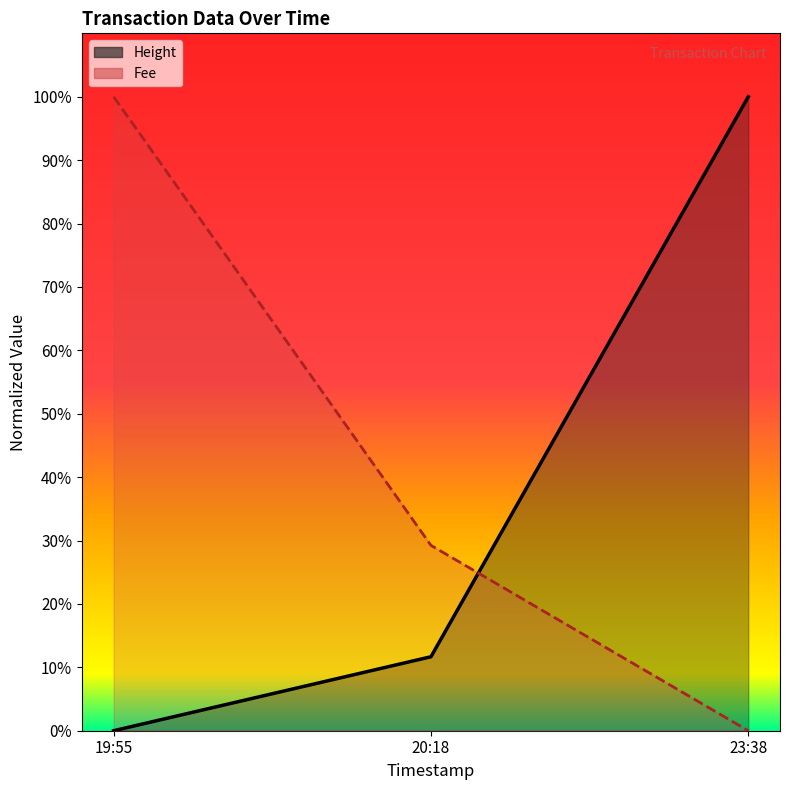

The value of Height at 20:18 is 42.7. True or false?

False